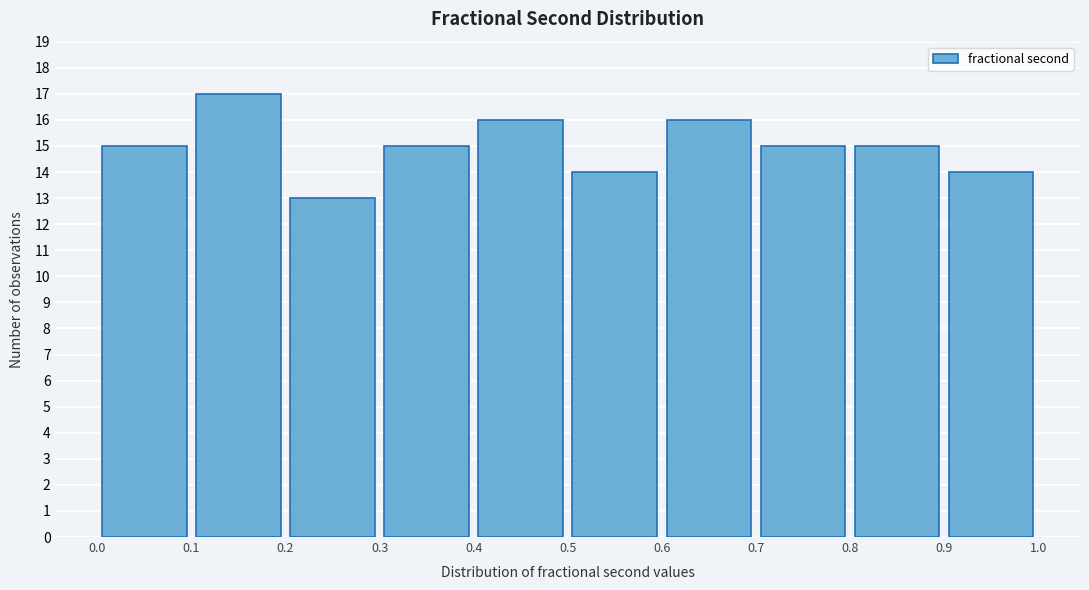

Reading left to right, list every bar in this chart as the range it spans on the x-axis followed by its height. The values are not printed on the chart, so give them approximately, as read against the axis.

0.0 to 0.1: 15
0.1 to 0.2: 17
0.2 to 0.3: 13
0.3 to 0.4: 15
0.4 to 0.5: 16
0.5 to 0.6: 14
0.6 to 0.7: 16
0.7 to 0.8: 15
0.8 to 0.9: 15
0.9 to 1.0: 14